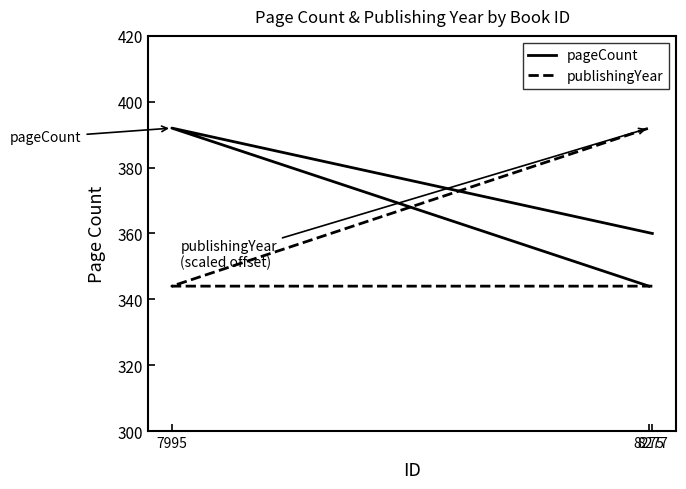

Which has a higher value, 7995 or 8277?

7995